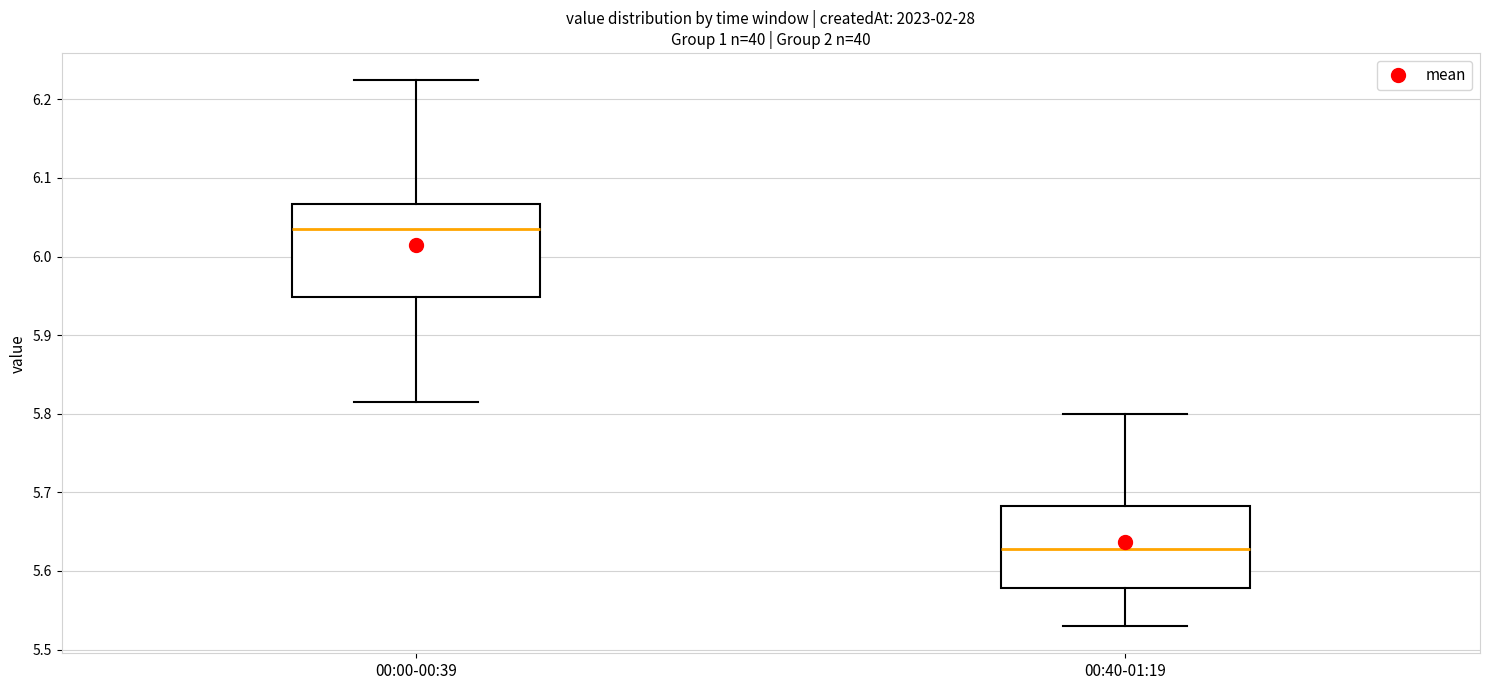

Comparing the boxes themselves (not the whiskers), which one is the tallest?

00:00-00:39